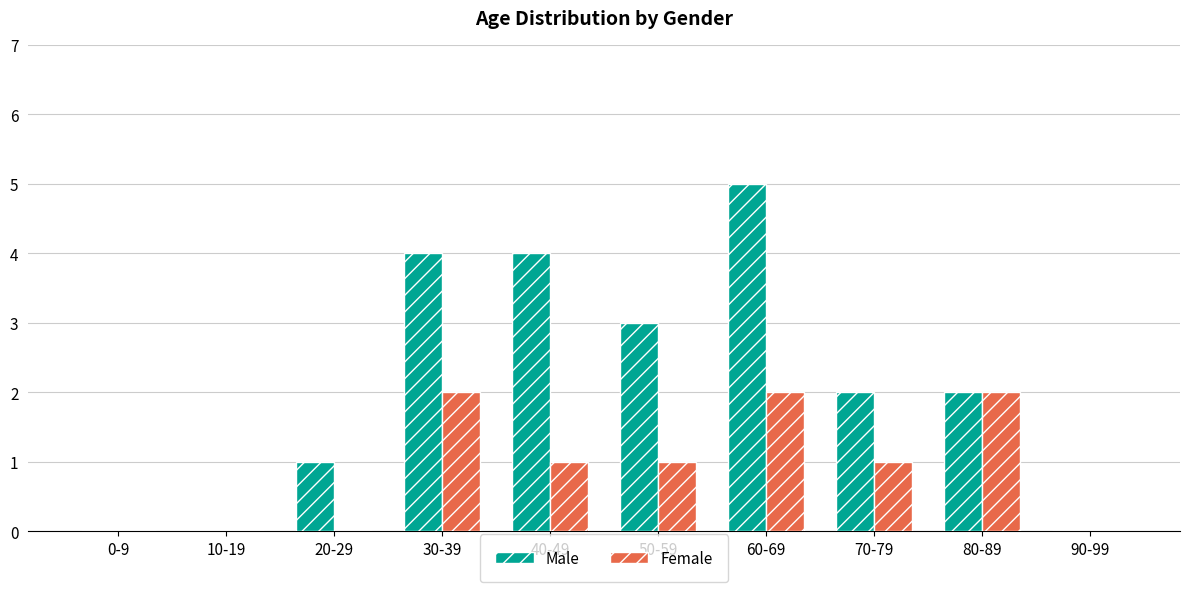

What is the sum of the Male values at 60-69 and 90-99?

5